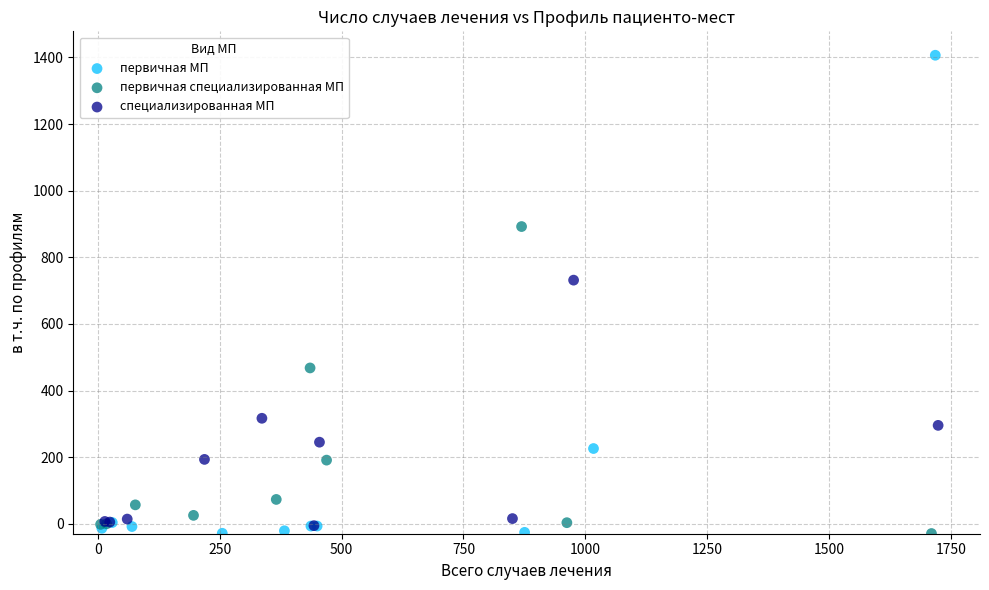

Which series contains the highest Y value?

первичная МП